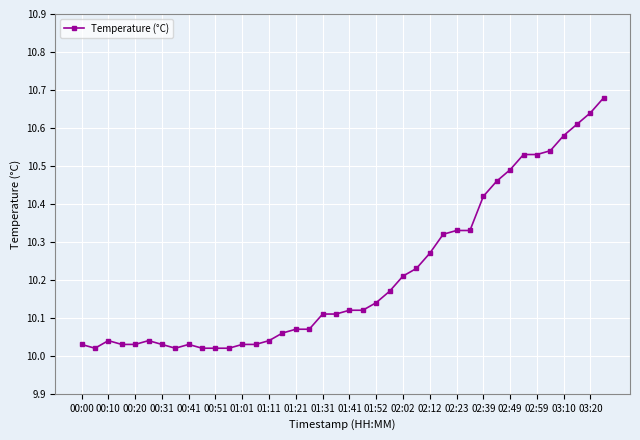

What is the difference between the second highest and second lowest values?

0.6